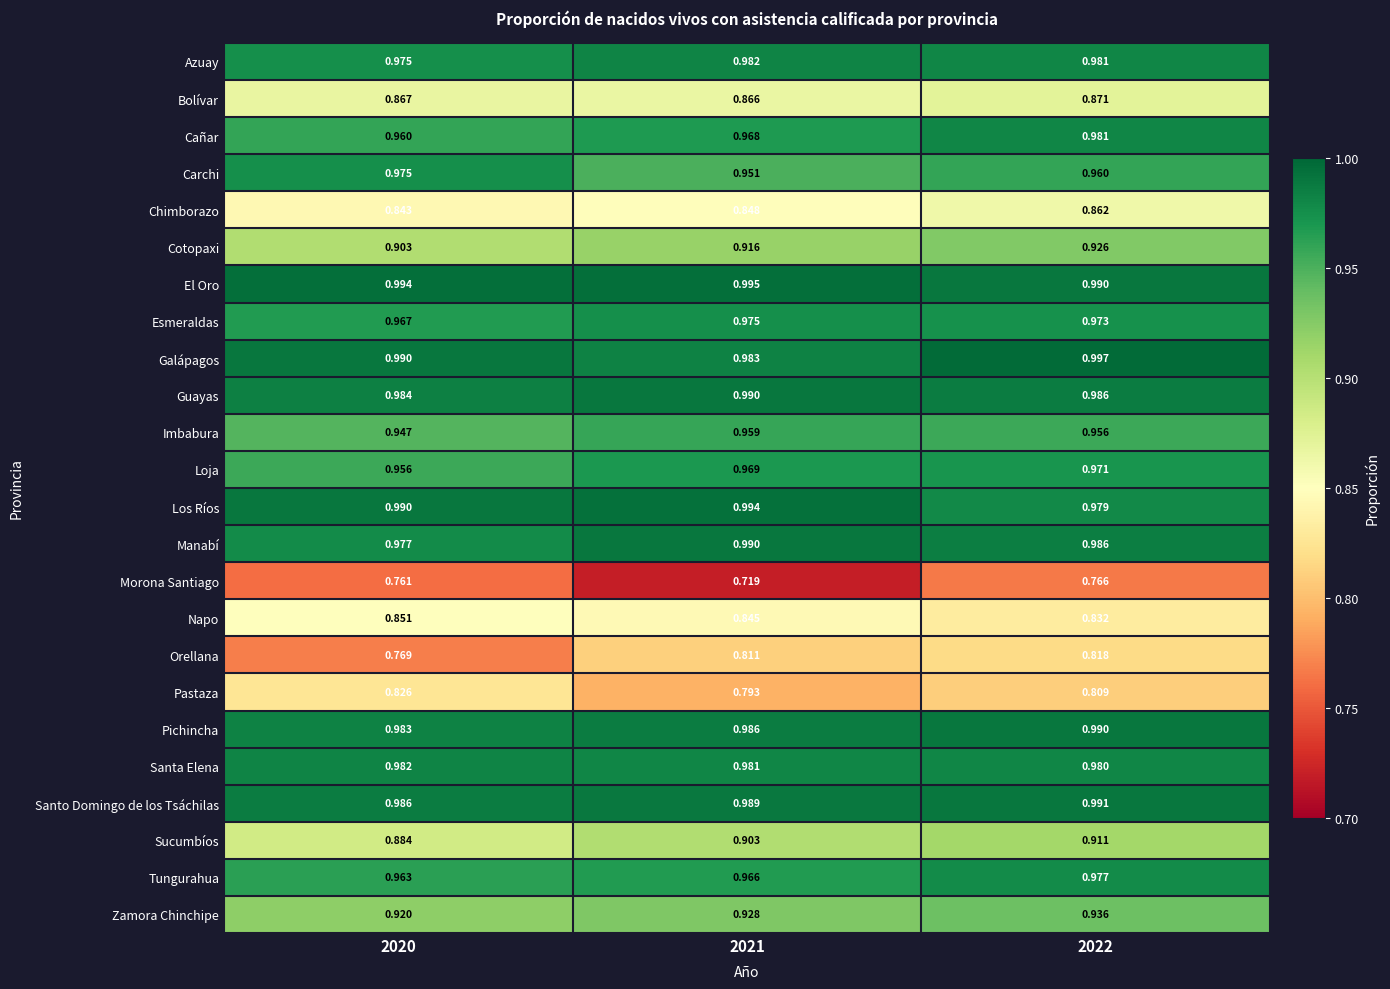

Between 2021 and 2022, which series saw the biggest shift?

Morona Santiago